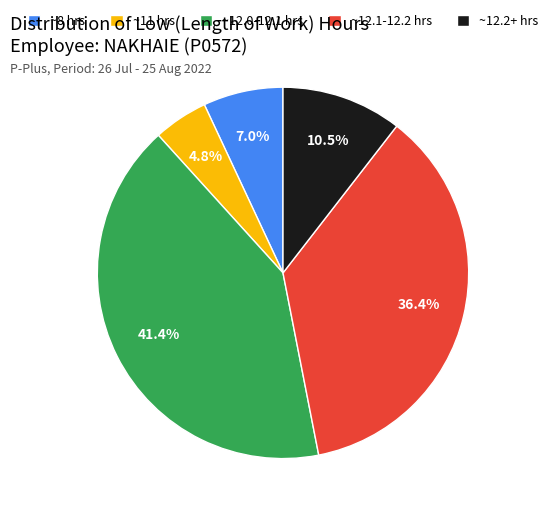

Rank the categories by value from lowest to highest.

~11 hrs, ~8 hrs, ~12.2+ hrs, ~12.1-12.2 hrs, ~12.0-12.1 hrs